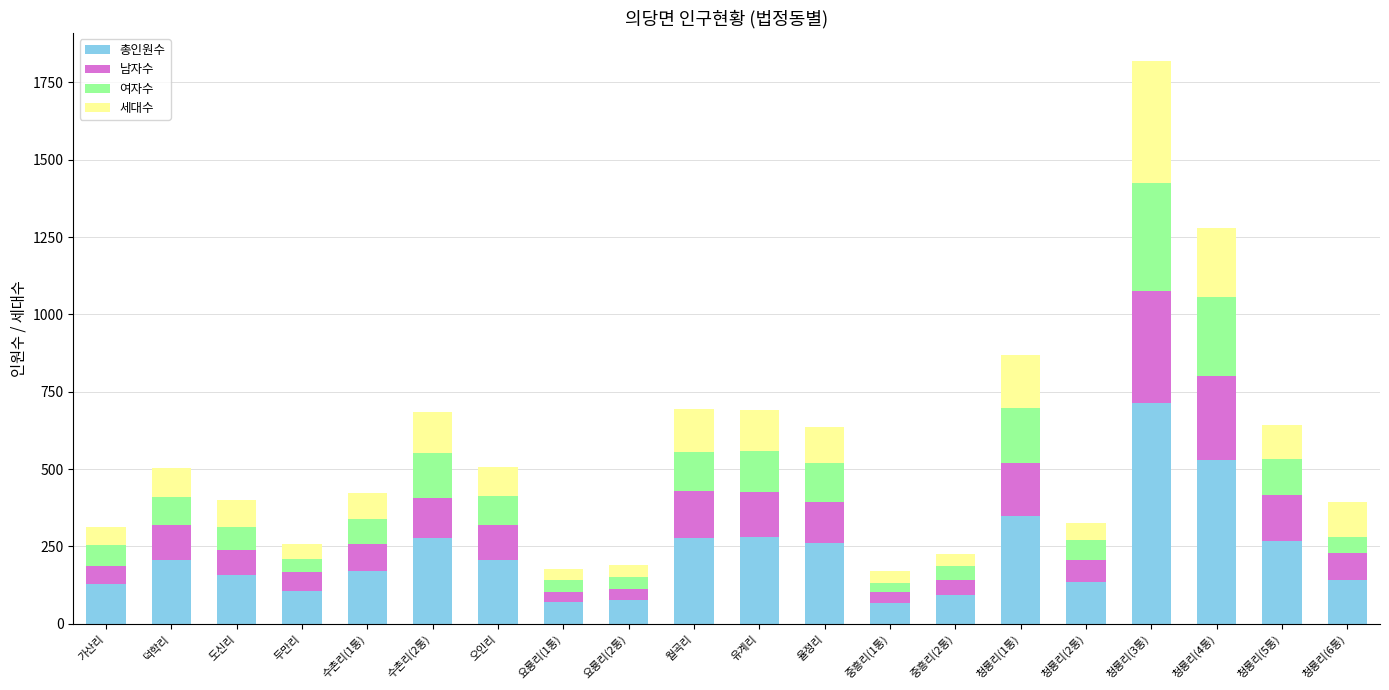

What is the lowest value of the 총인원수 series?

66